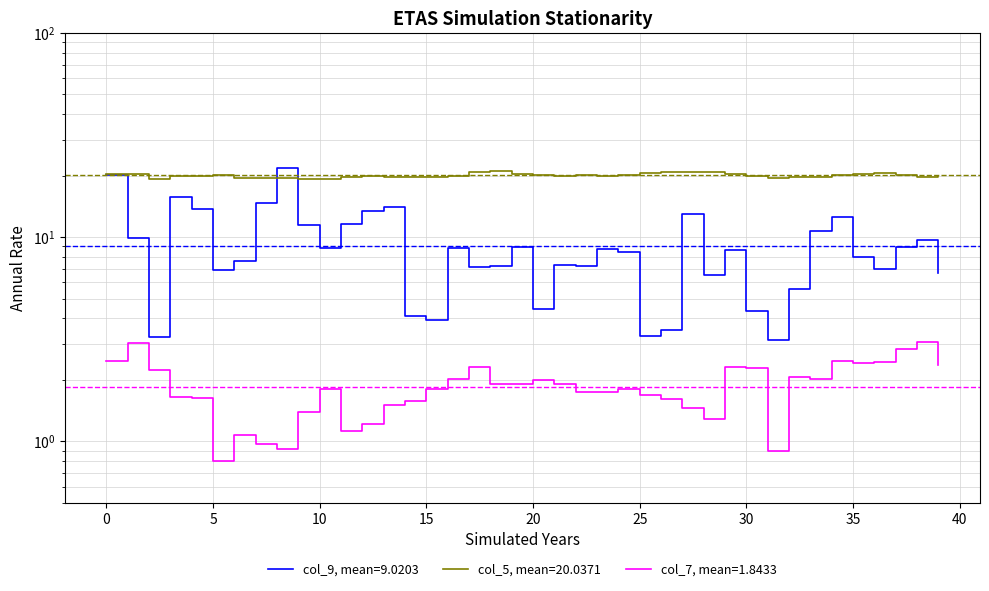

True or false: col_9 has more than 1 interior local peaks.

True